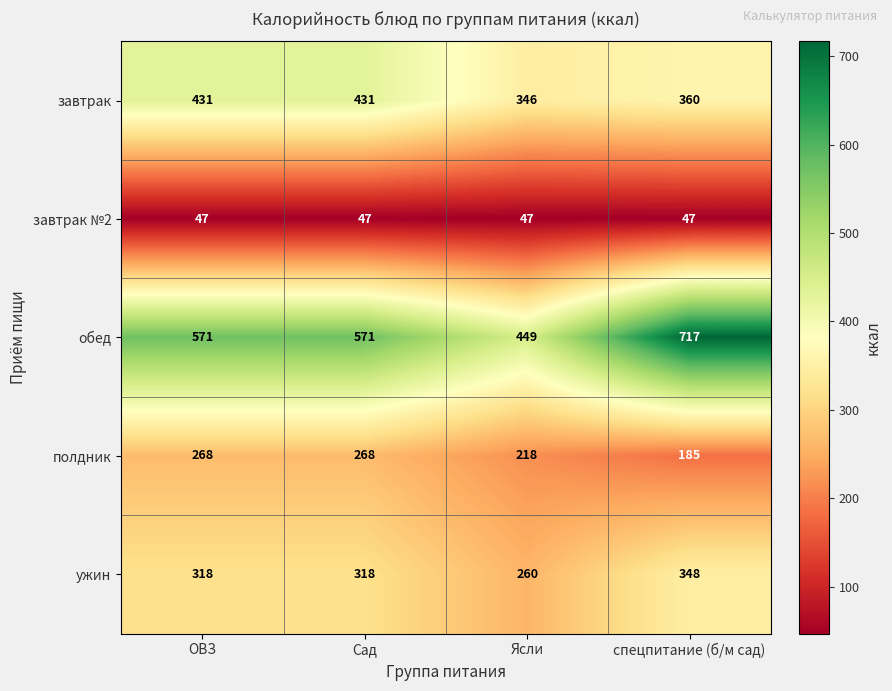

At which category is the sum across all series the highest?

спецпитание (б/м сад)